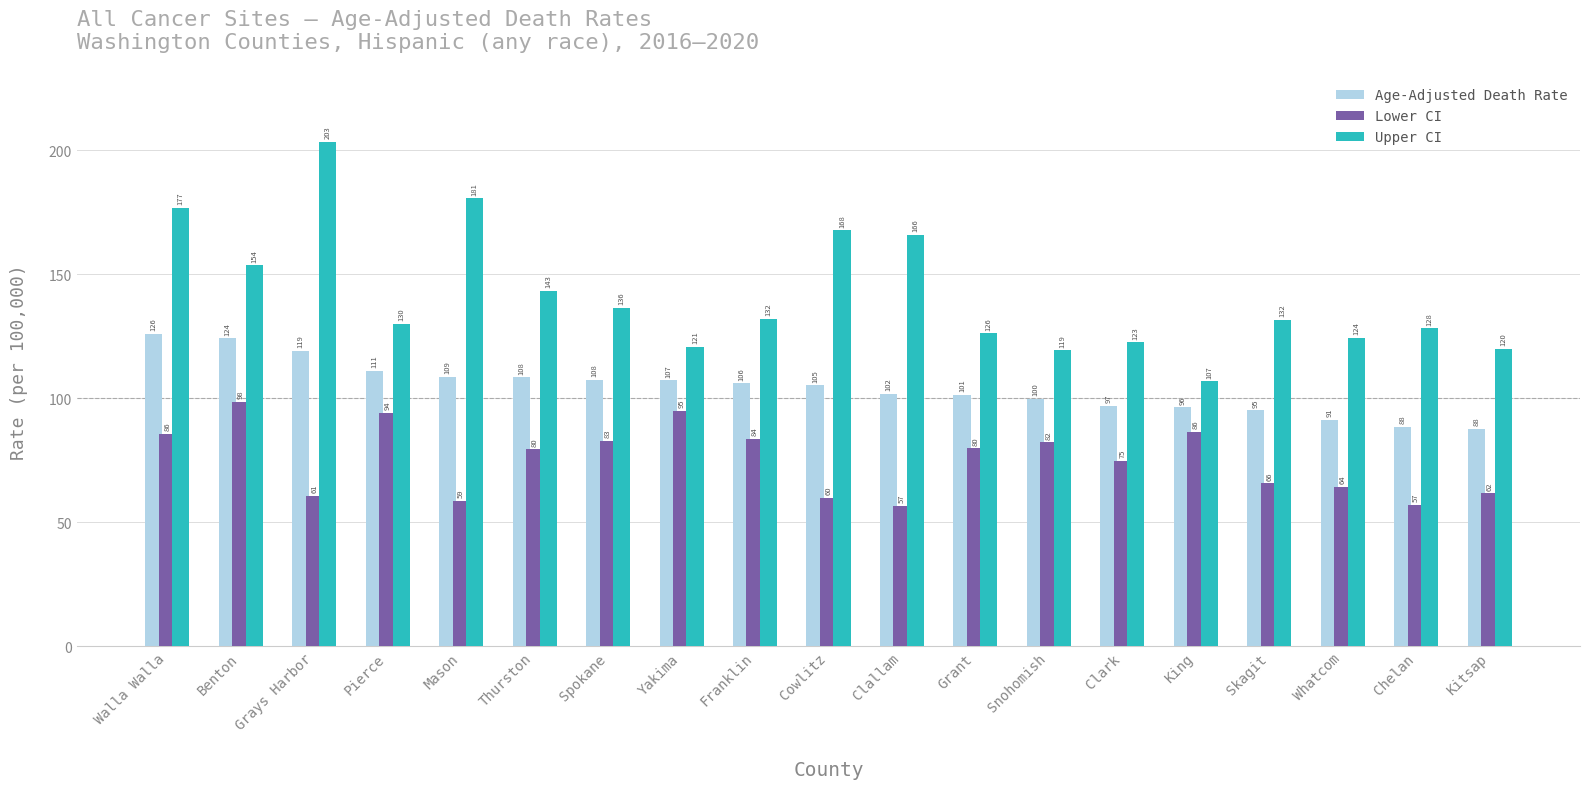

List the series in order of their overall mean, highest first.

Upper CI, Age-Adjusted Death Rate, Lower CI